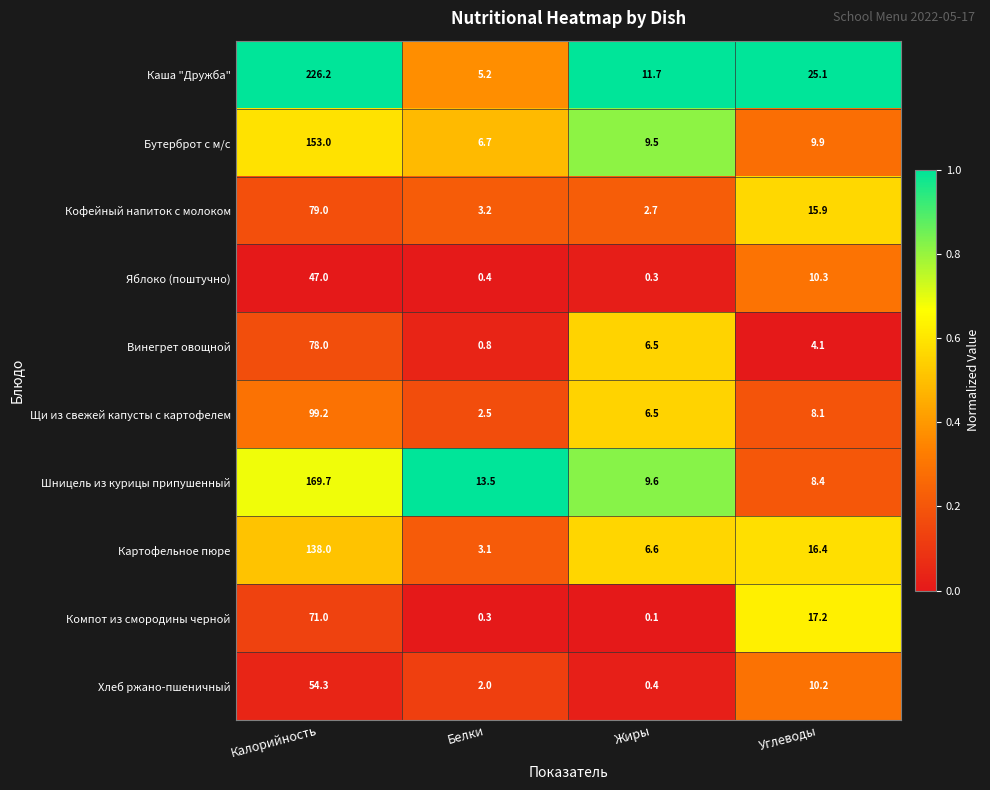

Which series has the largest total across all categories?

Каша "Дружба"